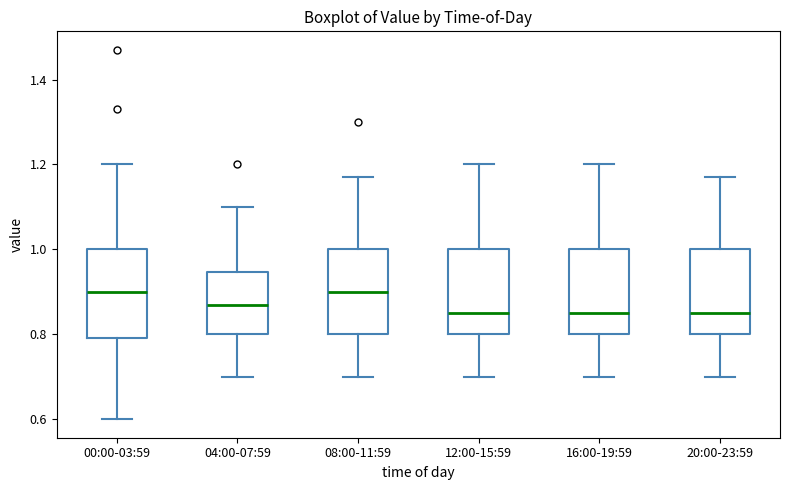

Where does the lower whisker of the box for 04:00-07:59 end on the y-axis? The values are not printed on the chart, so give them approximately, as read against the axis.

0.70